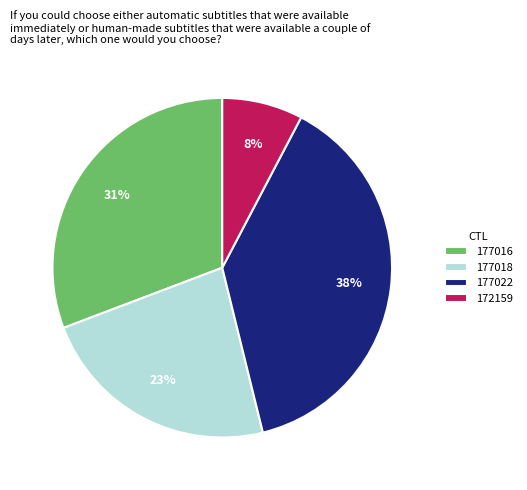

To the nearest percent, what is the average slice percentage?

25%